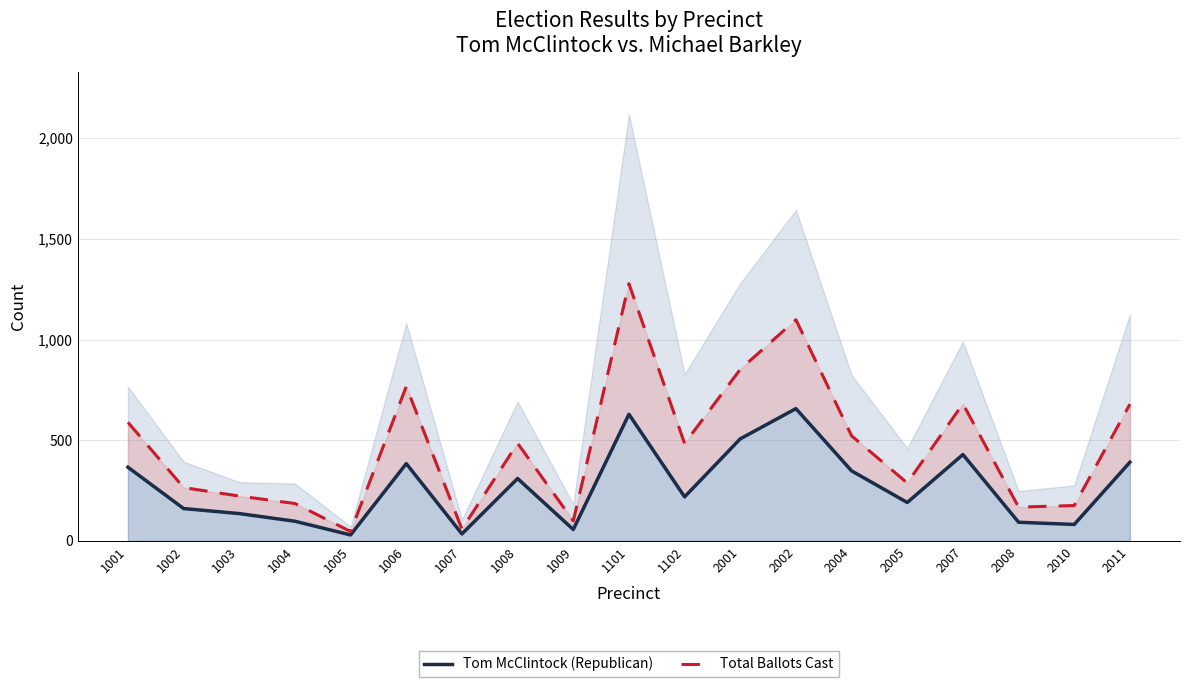

At 2010, list the series in order from smallest to largest.

Tom McClintock (Republican), Total Ballots Cast